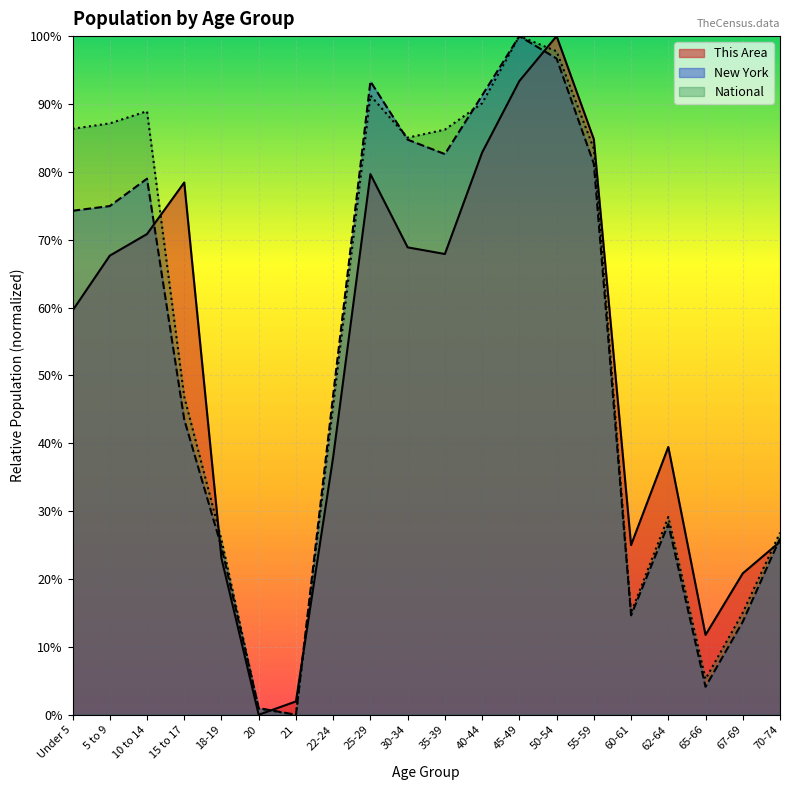

What is the label of the 10th point from the right?

35-39